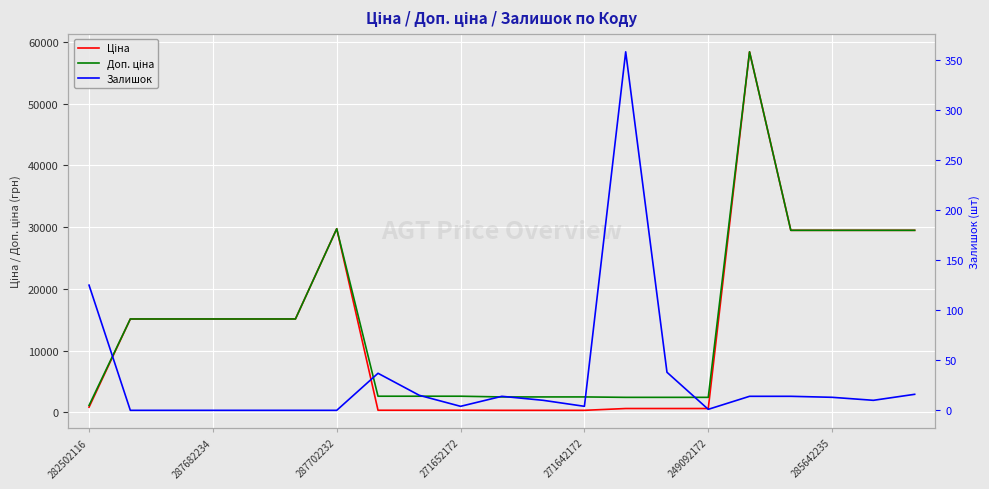

What is the lowest value of the Доп. ціна series?

1109.2